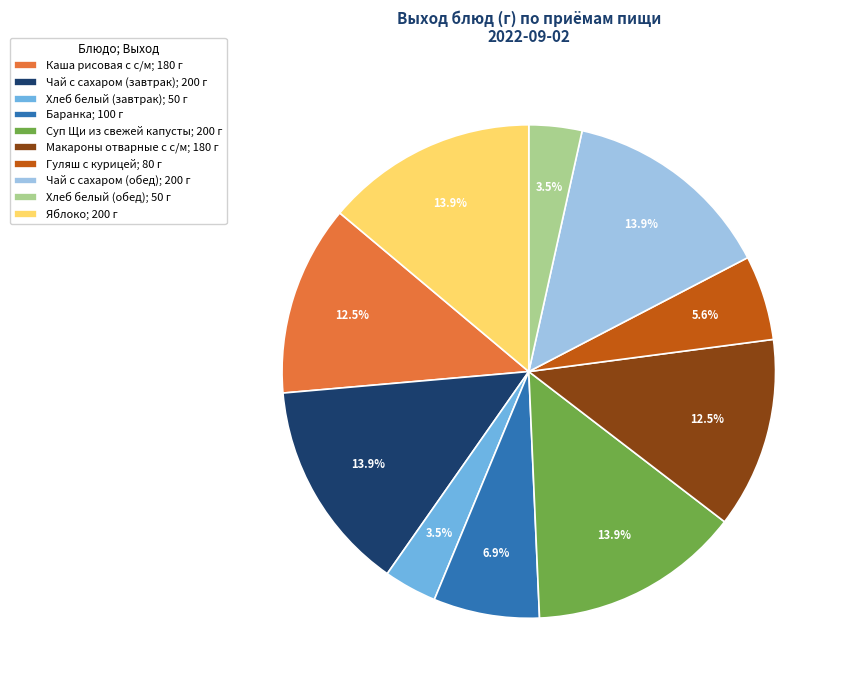

What is the ratio of the value at Чай с сахаром (обед); 200 г to the value at Яблоко; 200 г?

1.0